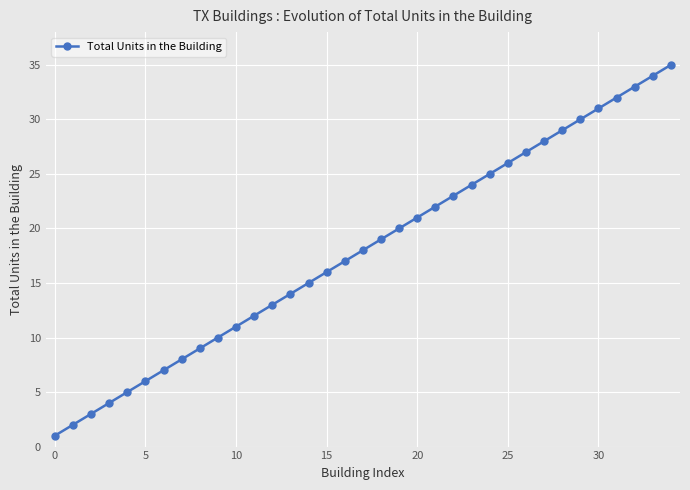

Is this an area chart (filled region under the line)?

No